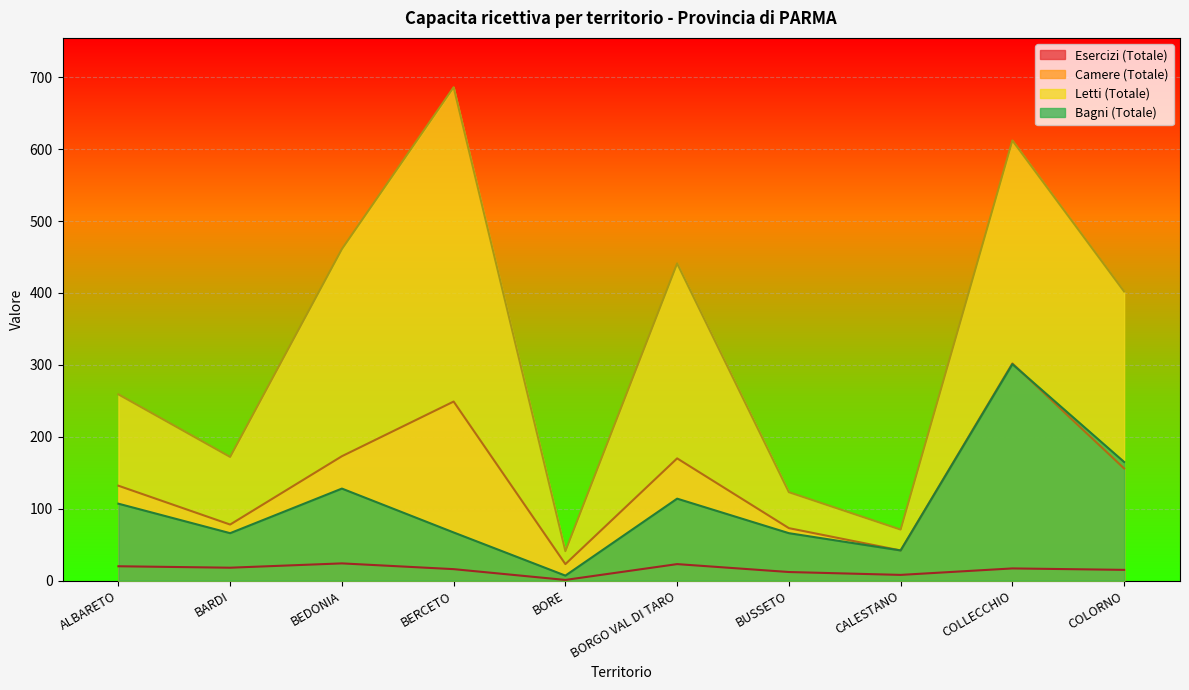

What is the average value of the Esercizi (Totale) series?

15